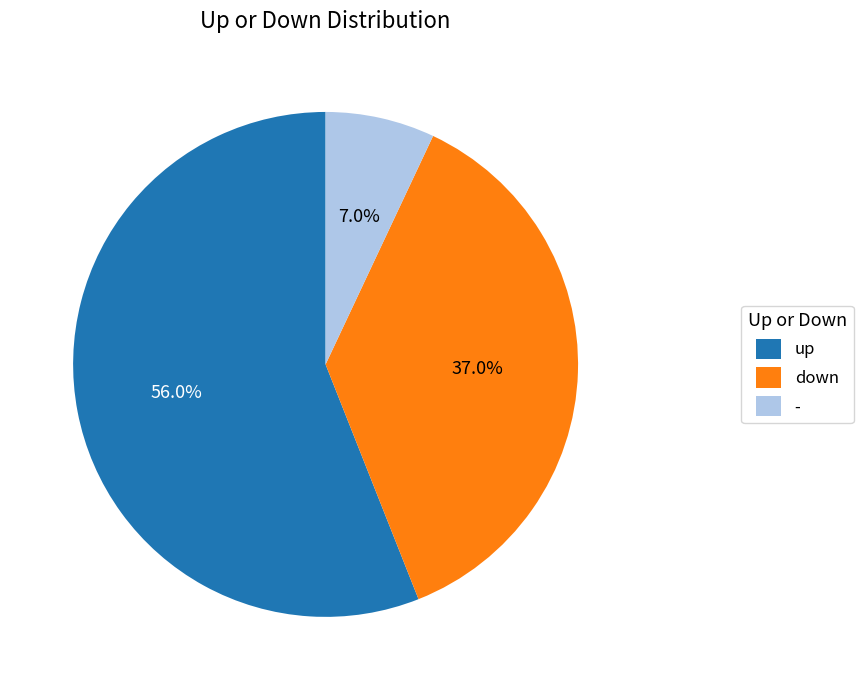

To the nearest percent, what is the difference between the down and up slice percentages?

19%